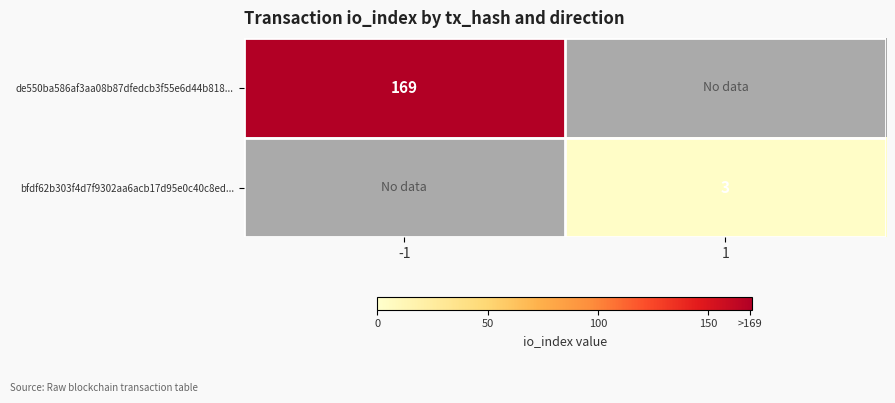

True or false: de550ba586af3aa08b87dfedcb3f55e6d44b818... has a value of 169 at -1.

True